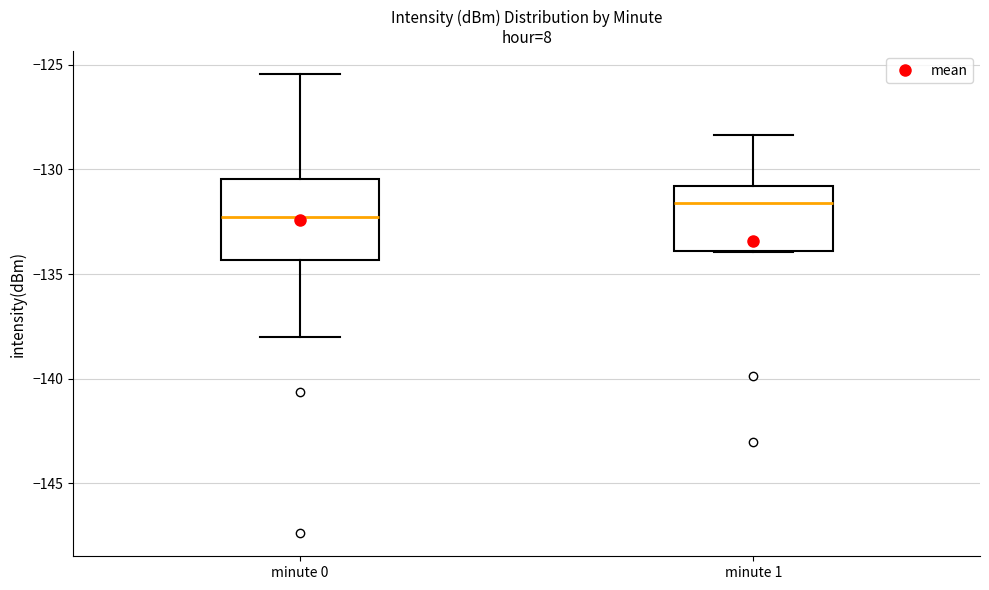

Reading left to right, transcribe this box plot: for each box, give where its median line is, the range the box spans, and where its two whiskers end, as read against the y-axis. The values are not printed on the chart, so give them approximately, as read against the axis.

minute 0: median -132.5, box -134.5 to -130.5, whiskers -138.0 to -125.5
minute 1: median -131.5, box -134.0 to -131.0, whiskers -134.0 to -128.5